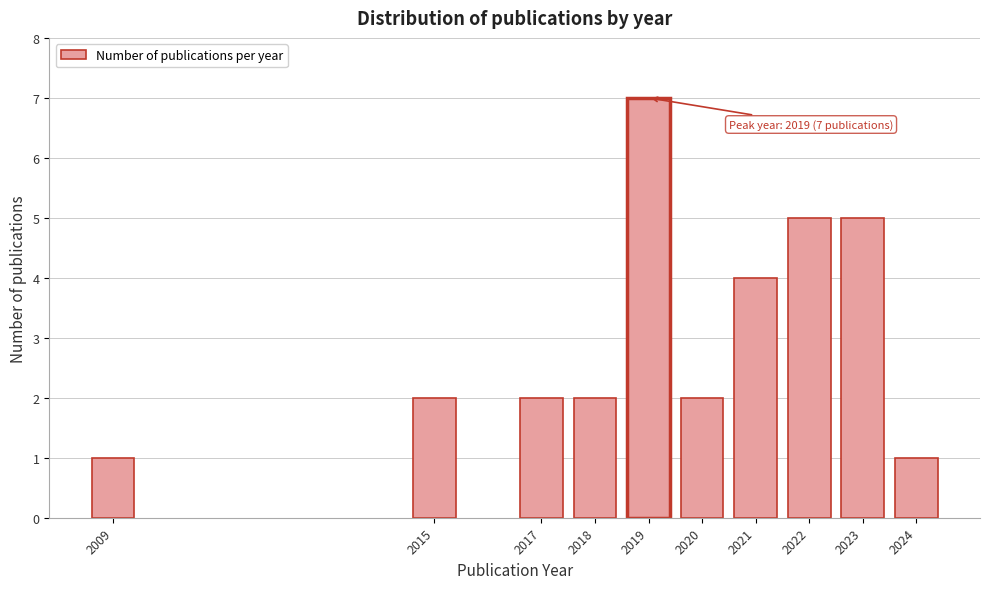

Reading right to left, list all the values displayed in this chart.

2024=1	2023=5	2022=5	2021=4	2020=2	2019=7	2018=2	2017=2	2015=2	2009=1